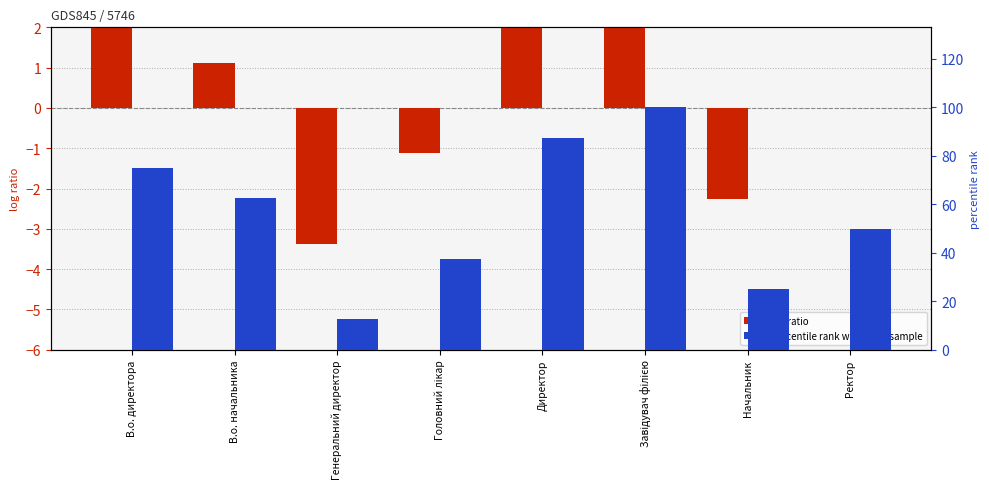

The log ratio series shows -2.2 at Начальник. True or false?

True